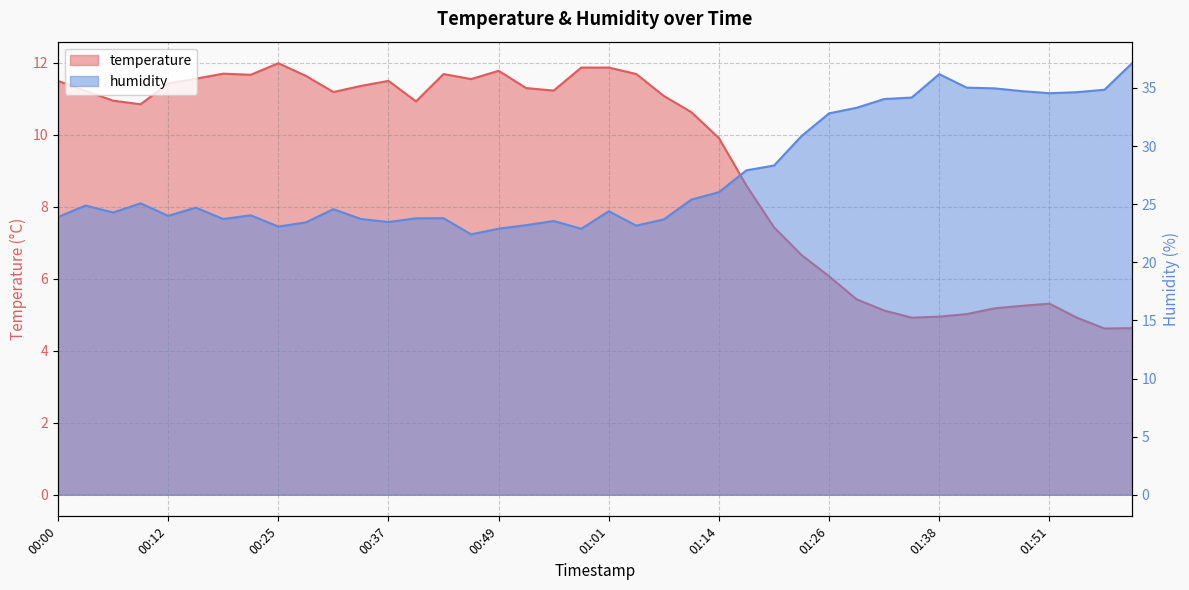

Which has a higher value, 00:25 or 00:49?

00:25